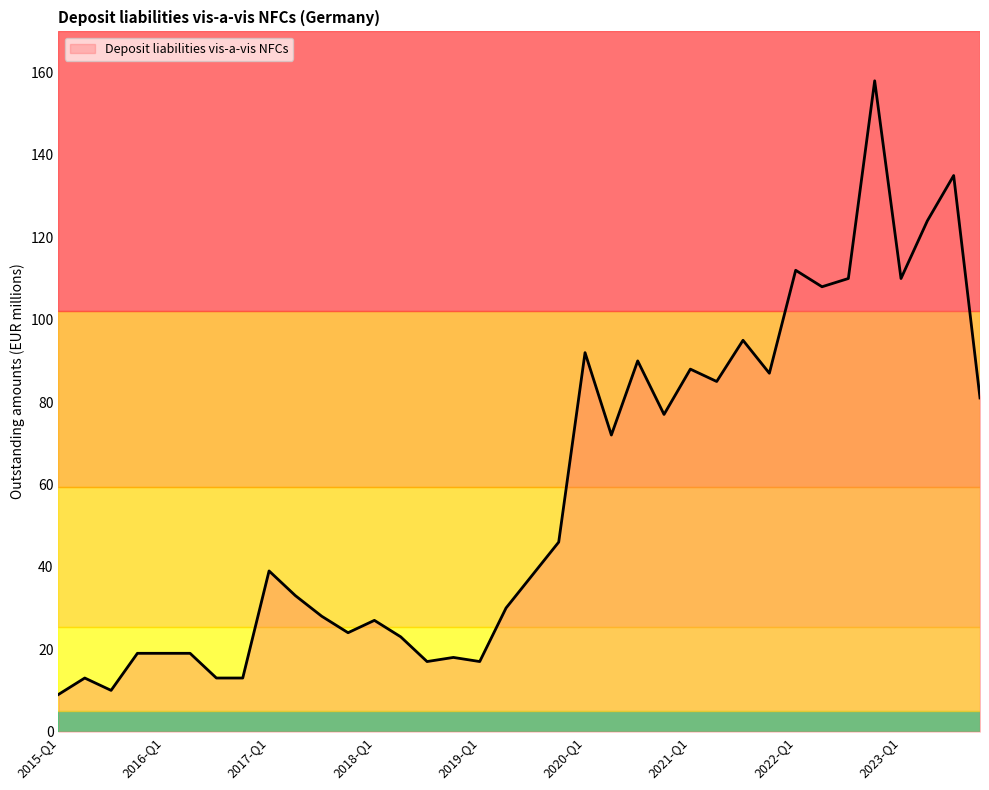

What is the difference between the maximum and minimum values?

149